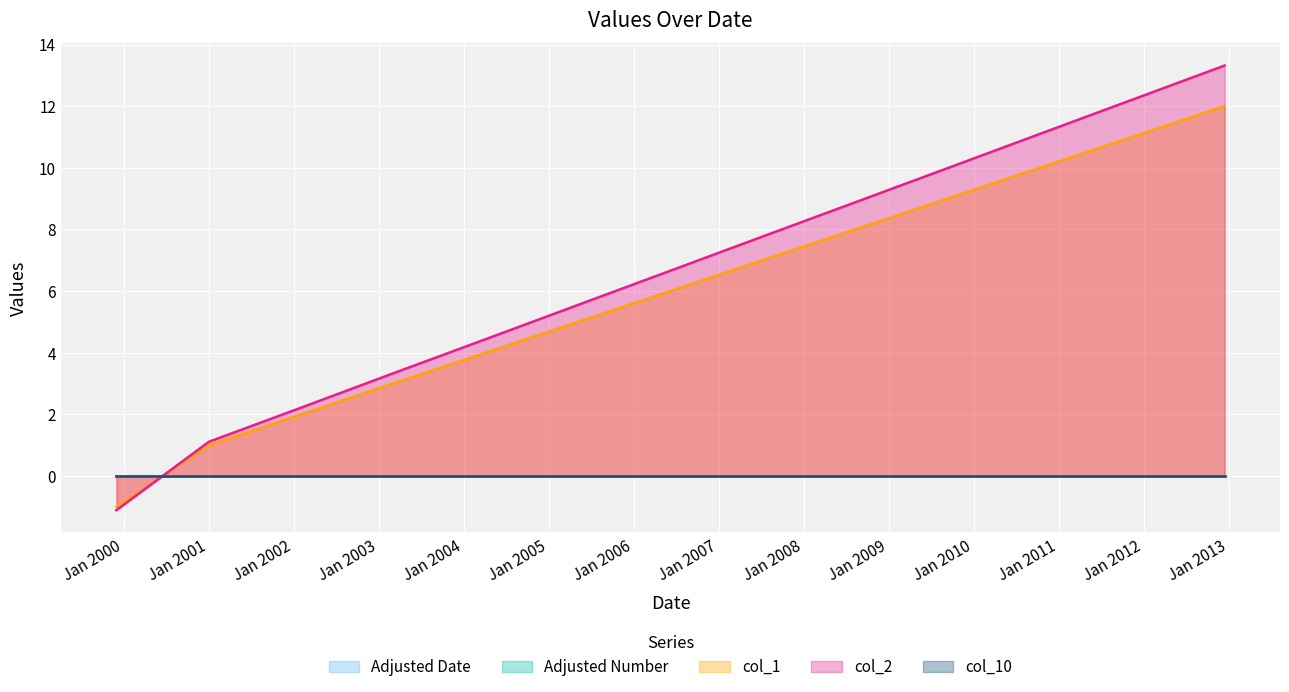

What is the maximum value shown in the chart?

13.3